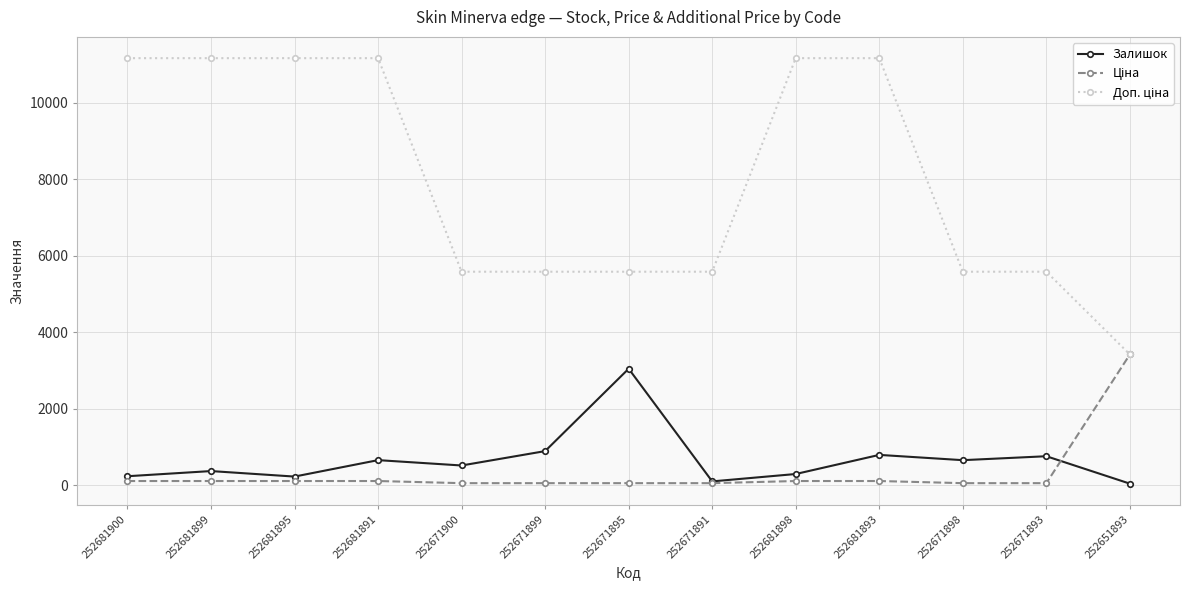

At how many categories does at least one series exceed 2616?

13